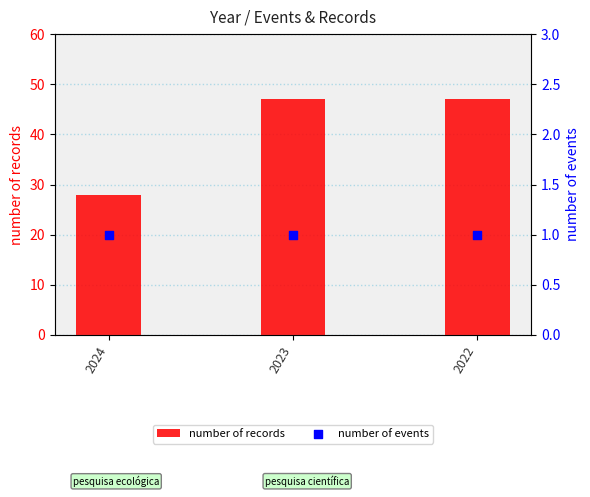

Is the value of number of records at 2022 greater than the value of number of events at 2022?

Yes